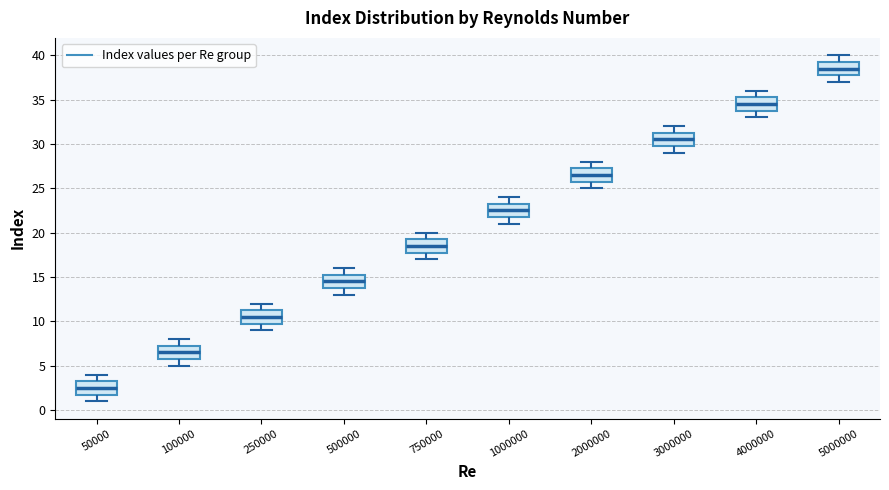

Reading left to right, read every box against the y-axis: the position of its median line, the range the box covers, and the ends of its whiskers. The values are not printed on the chart, so give them approximately, as read against the axis.

50000: median 2.5, box 2.0 to 3.5, whiskers 1.0 to 4.0
100000: median 6.5, box 6.0 to 7.5, whiskers 5.0 to 8.0
250000: median 10.5, box 10.0 to 11.5, whiskers 9.0 to 12.0
500000: median 14.5, box 14.0 to 15.5, whiskers 13.0 to 16.0
750000: median 18.5, box 18.0 to 19.5, whiskers 17.0 to 20.0
1000000: median 22.5, box 22.0 to 23.5, whiskers 21.0 to 24.0
2000000: median 26.5, box 26.0 to 27.5, whiskers 25.0 to 28.0
3000000: median 30.5, box 30.0 to 31.5, whiskers 29.0 to 32.0
4000000: median 34.5, box 34.0 to 35.5, whiskers 33.0 to 36.0
5000000: median 38.5, box 38.0 to 39.5, whiskers 37.0 to 40.0